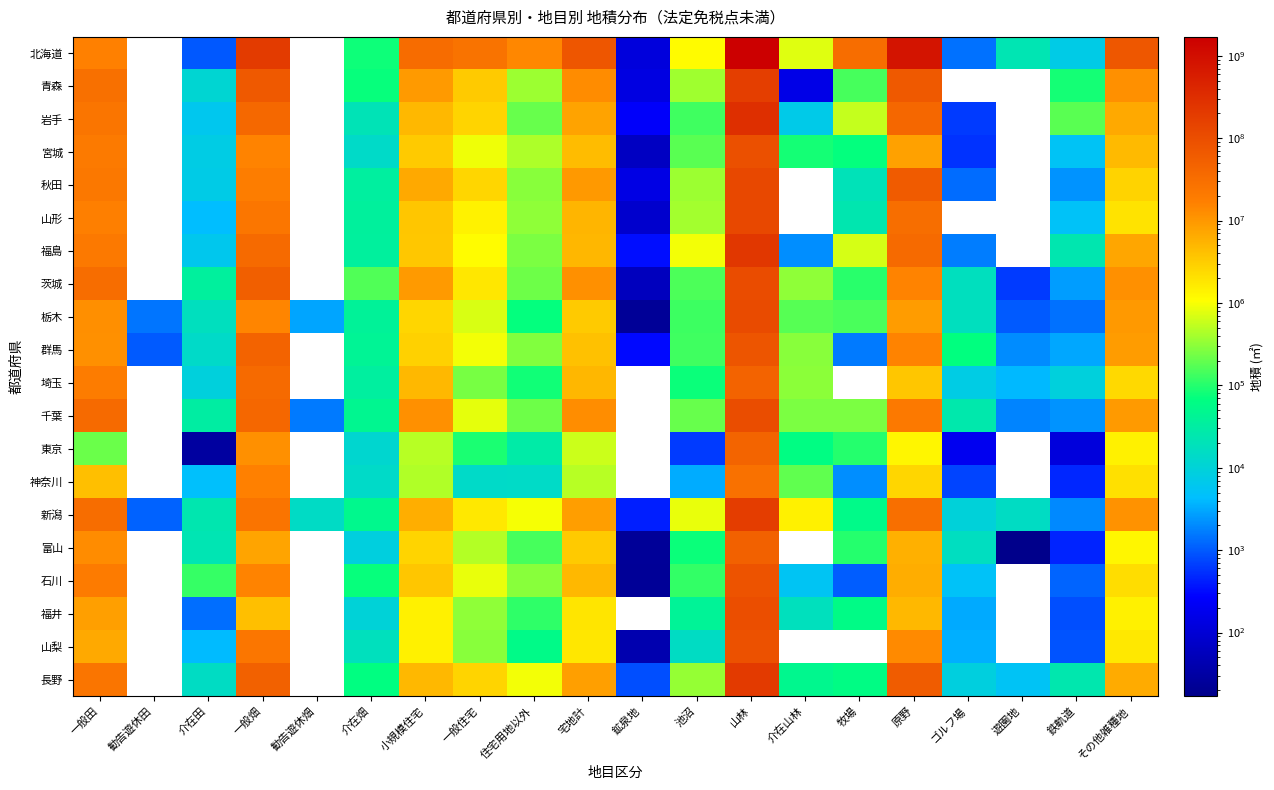

Which category has the highest value in the 群馬 series?

山林